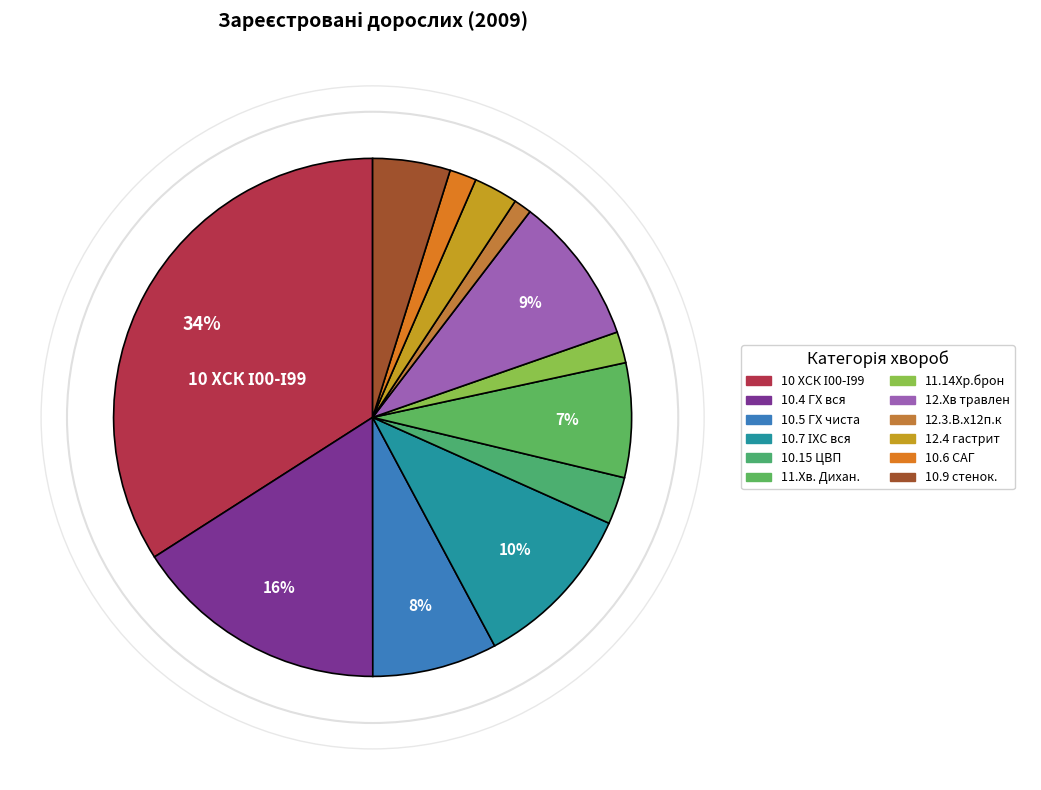

What percentage is the 10 ХСК І00-І99 slice, to the nearest percent?

34%